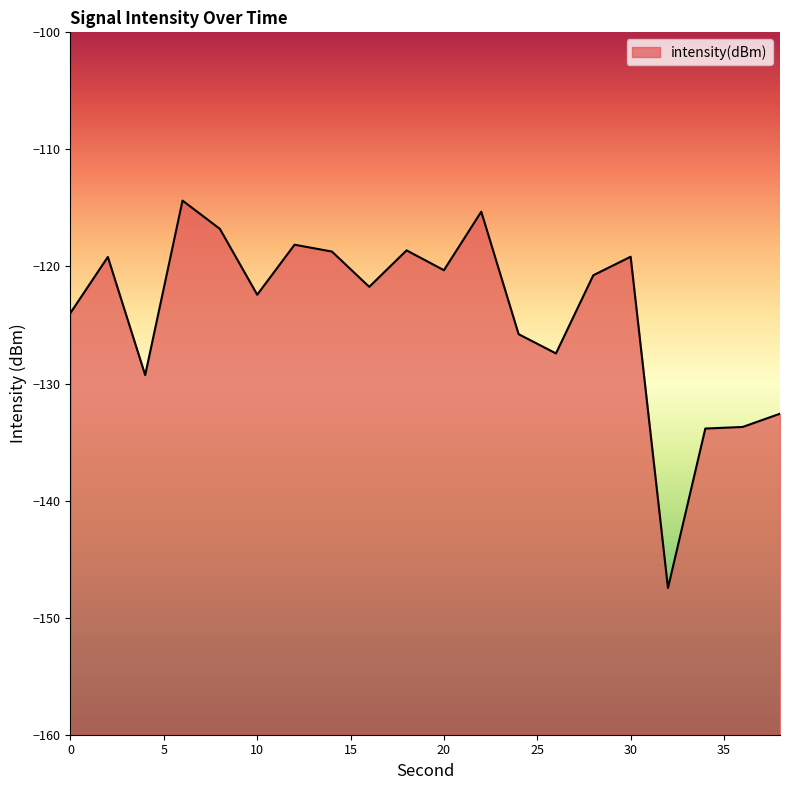

List the labels in order of value, largest first.

6, 22, 8, 12, 18, 14, 30, 2, 20, 28, 16, 10, 0, 24, 26, 4, 38, 36, 34, 32